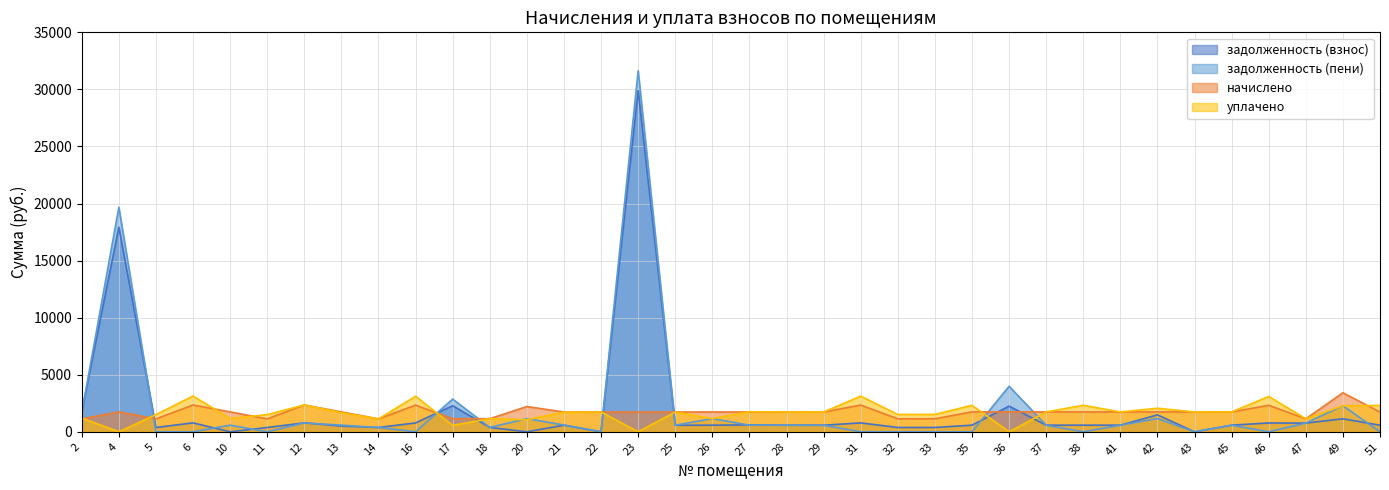

True or false: начислено has a value of 2352.3 at 6.

True